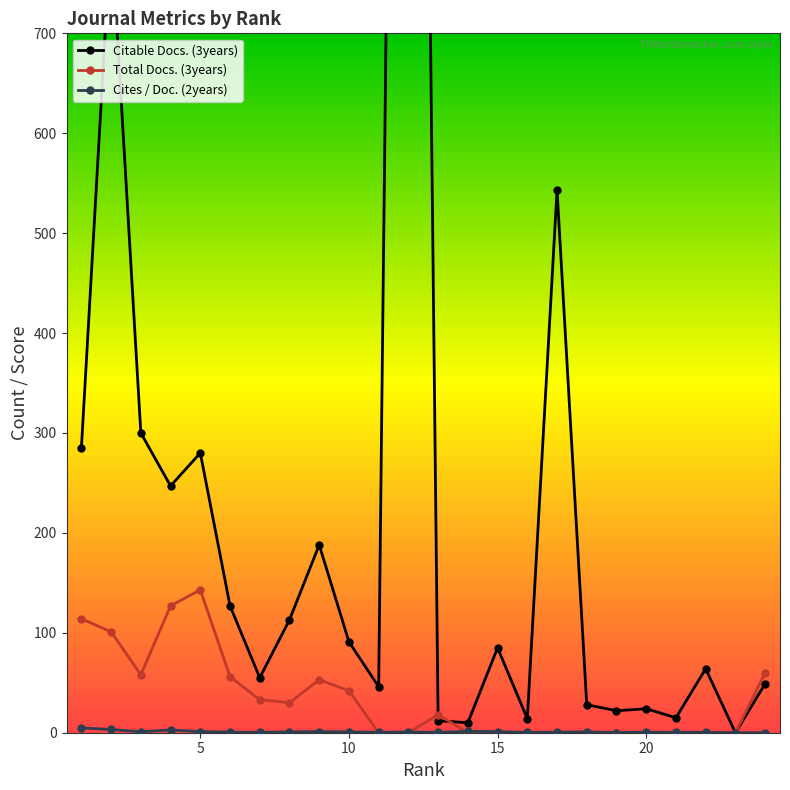

Which series has the largest total across all categories?

Citable Docs. (3years)